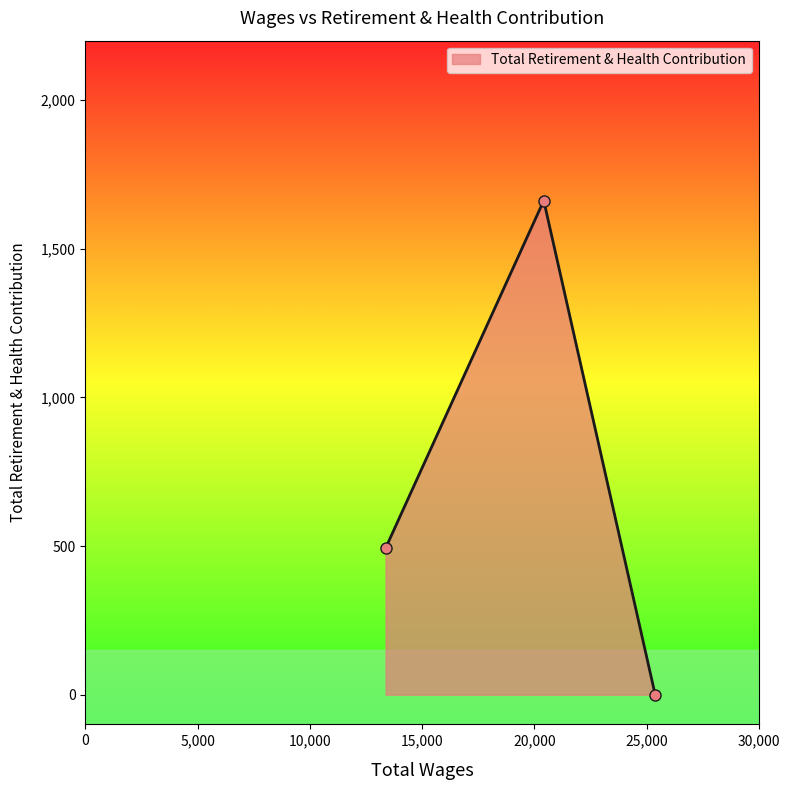

What is the difference between the second highest and minimum values?

493